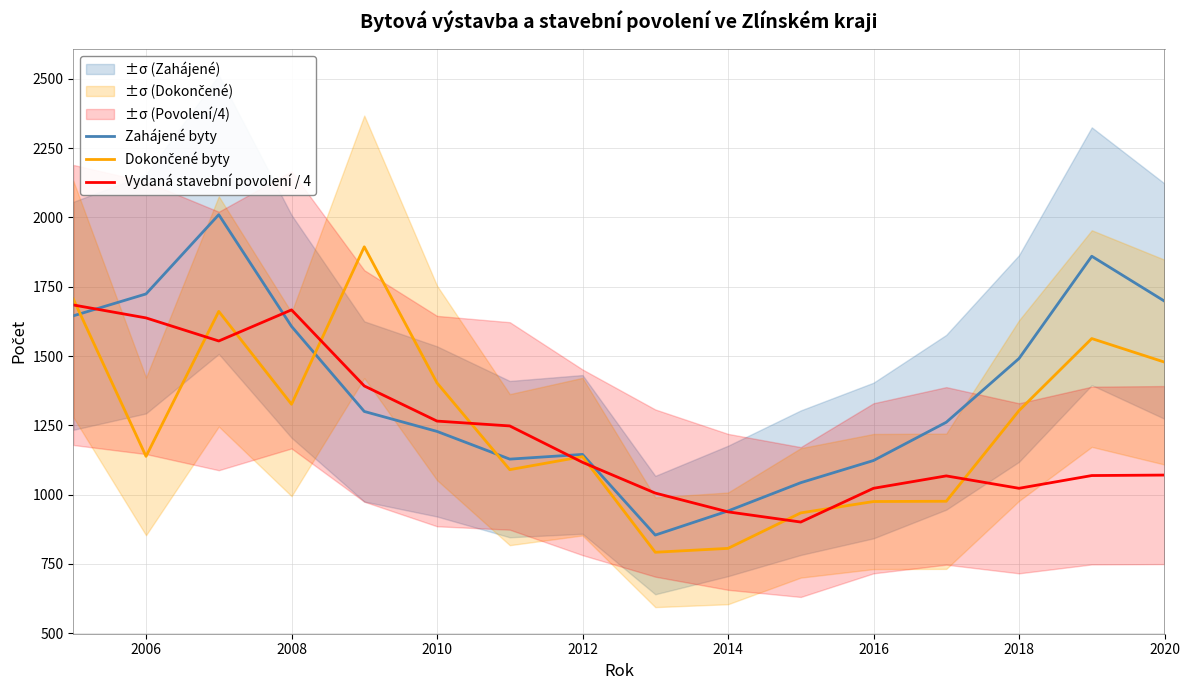

The value of Vydaná stavební povolení / 4 at 2008 is 2416.3. True or false?

False